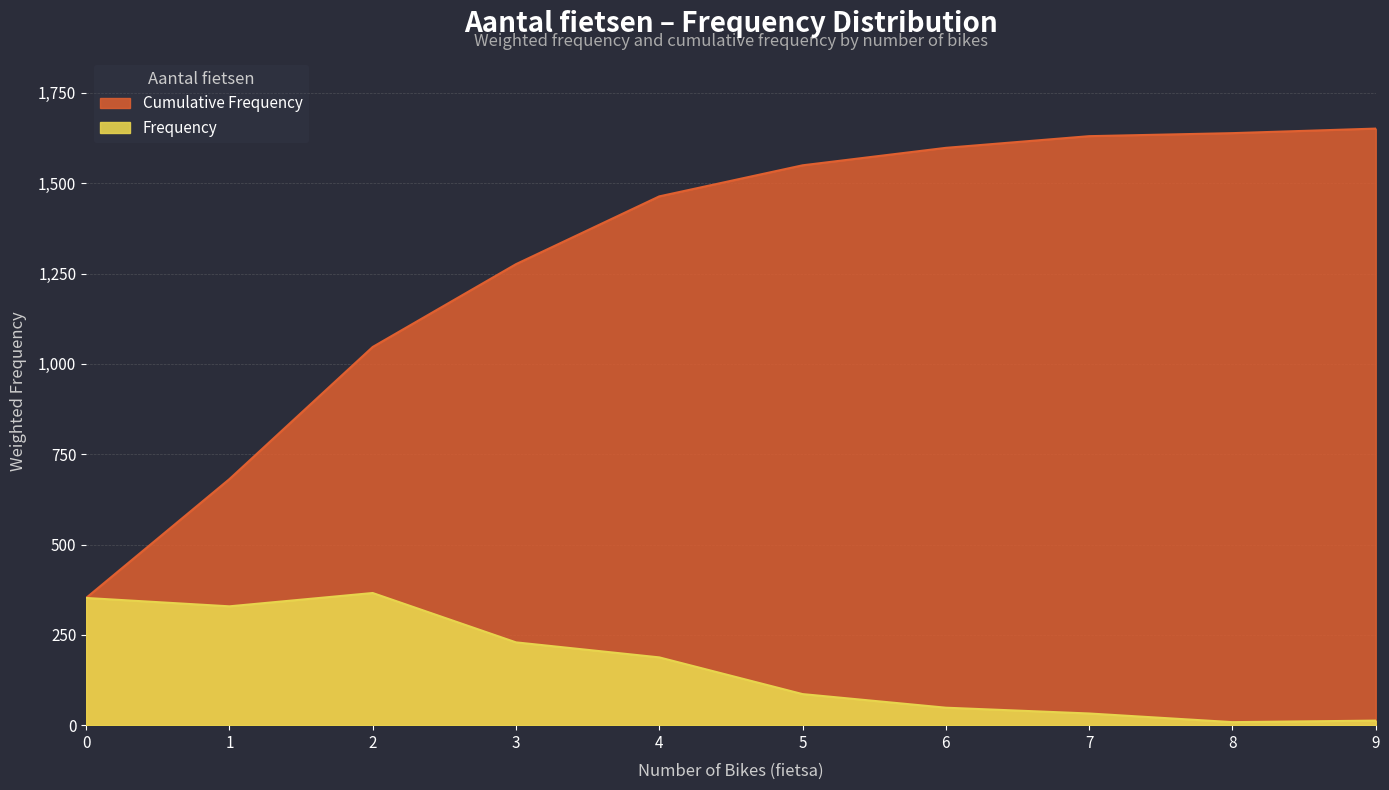

Reading left to right, what are all the values shown in this chart?

Frequency: 0=352.1	1=328.9	2=365.8	3=229.2	4=187.6	5=86.0	6=48.3	7=32.3	8=8.4	9=12.6
Cumulative Frequency: 0=352.1	1=680.9	2=1046.7	3=1275.9	4=1463.5	5=1549.5	6=1597.9	7=1630.2	8=1638.5	9=1651.1